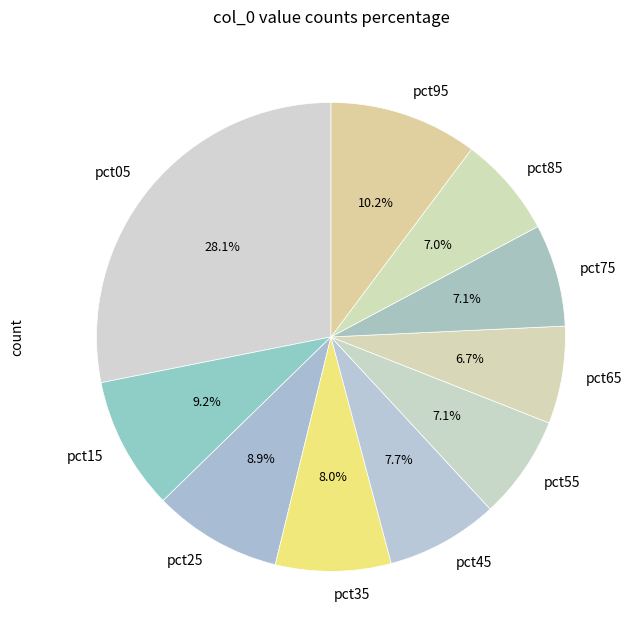

To the nearest percent, what is the combined percentage of pct85 and pct15?

16%